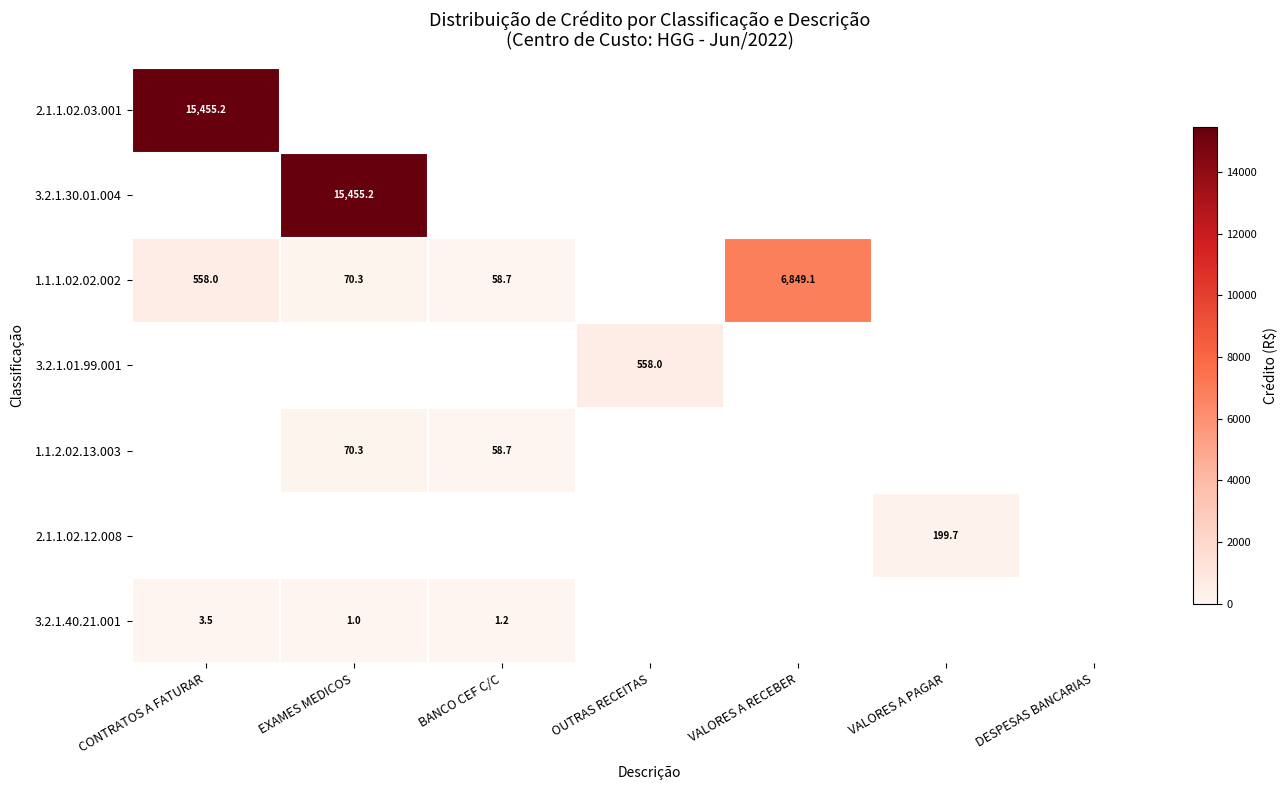

The value of 2.1.1.02.12.008 at VALORES A PAGAR is 130.6. True or false?

False